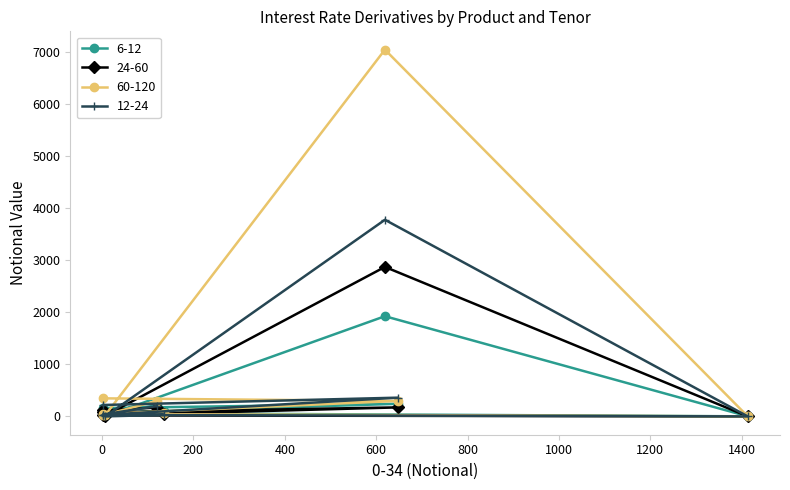

In 60-120, how many points are lower than both neighbors (excluding endpoints)?

3